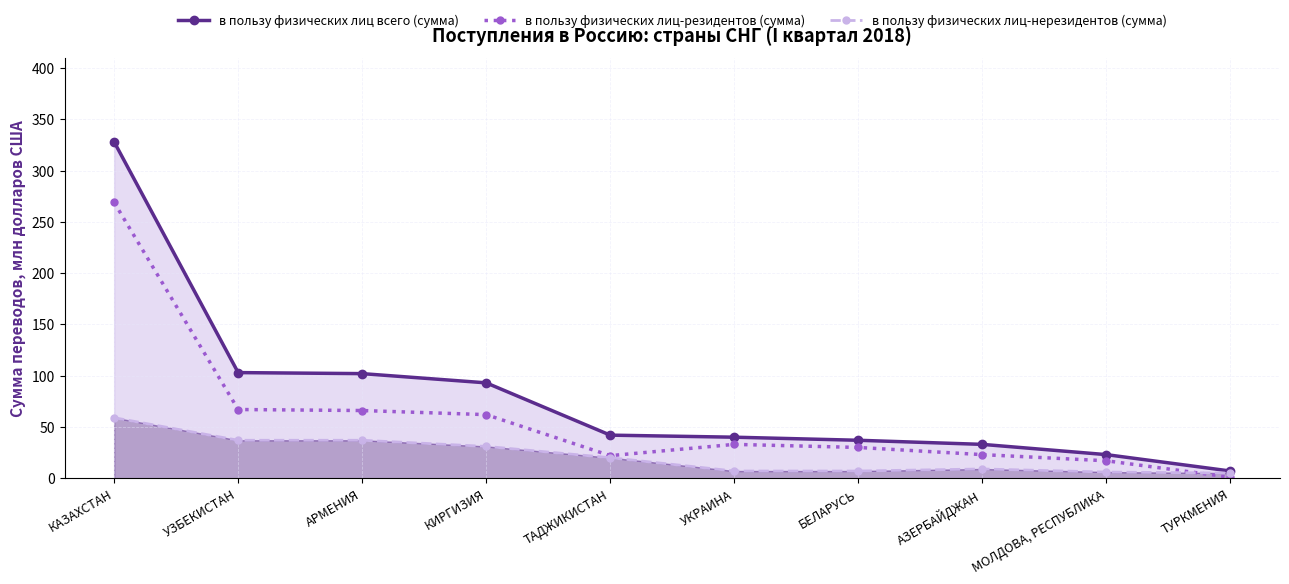

At which label does в пользу физических лиц-резидентов (сумма) reach its peak?

КАЗАХСТАН